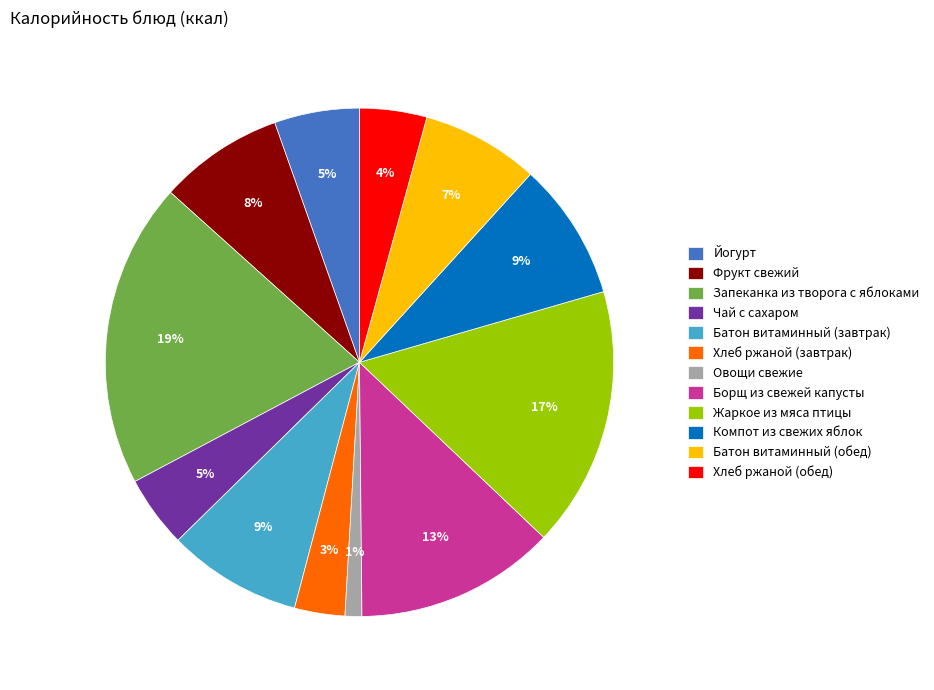

To the nearest percent, what portion does Компот из свежих яблок represent?

9%